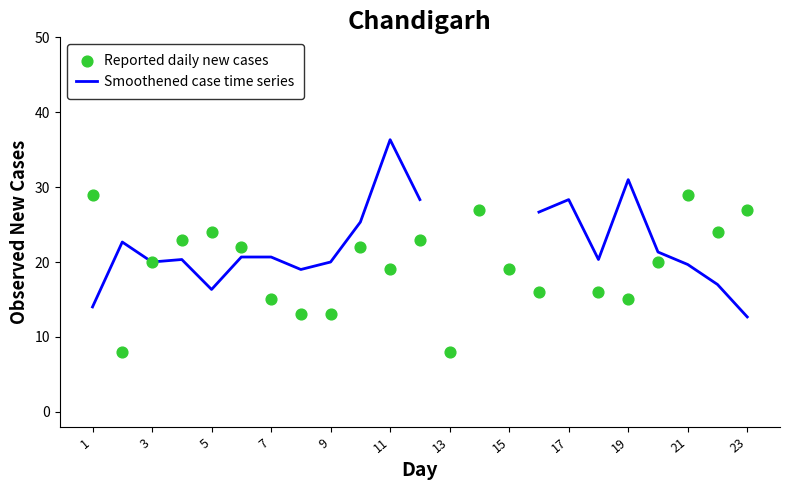

What are all the series names shown in the legend?

Smoothened case time series, Reported daily new cases